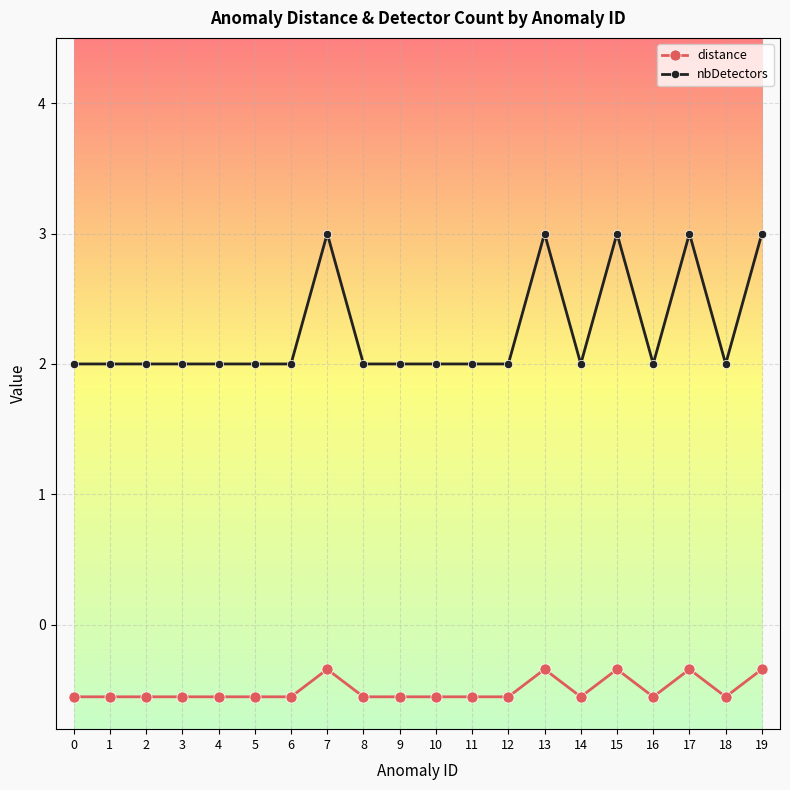

What is the difference between the highest and lowest values at 17?

3.3